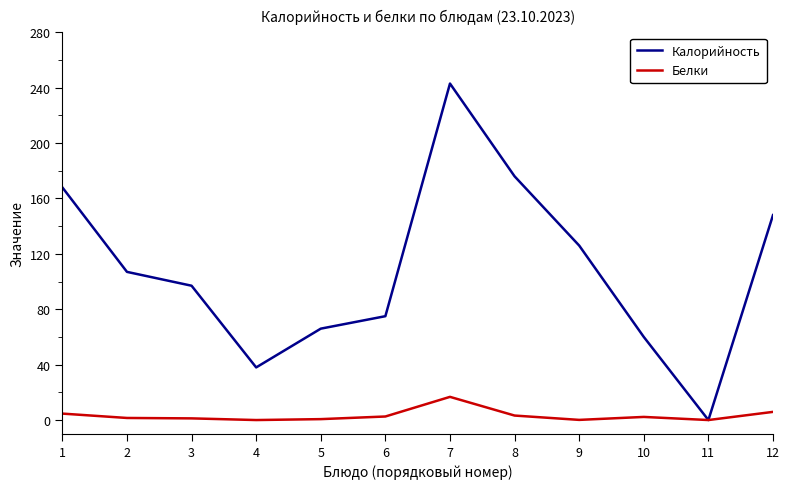

What is the sum of the Калорийность values at 8 and 9?

302.0